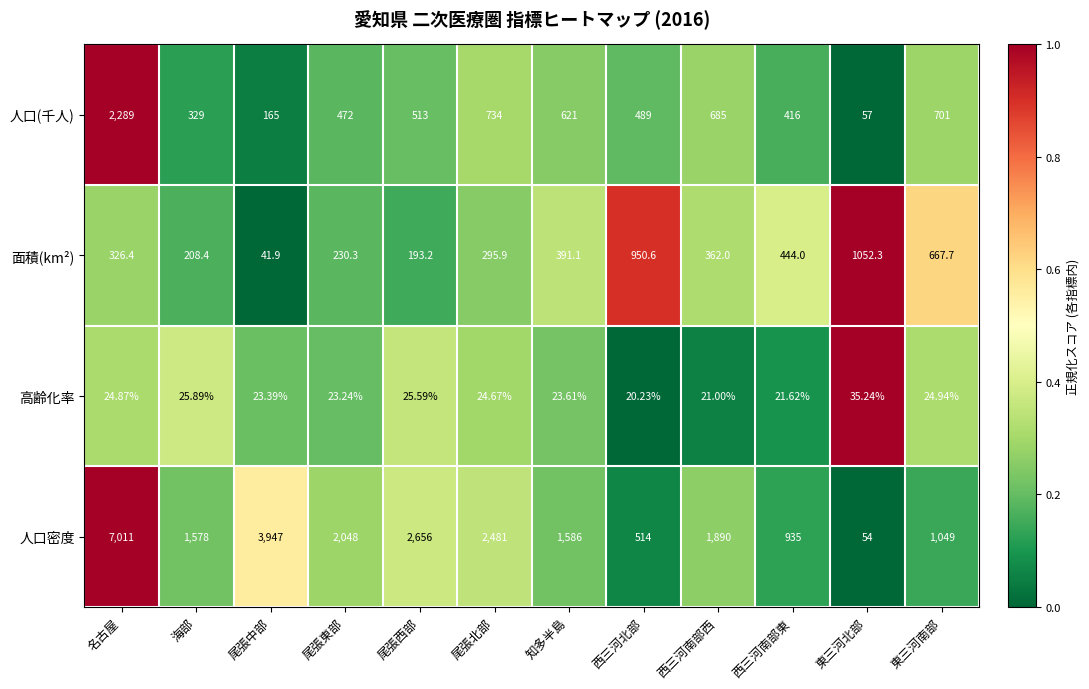

At which category does the chart reach its minimum across all series?

西三河北部